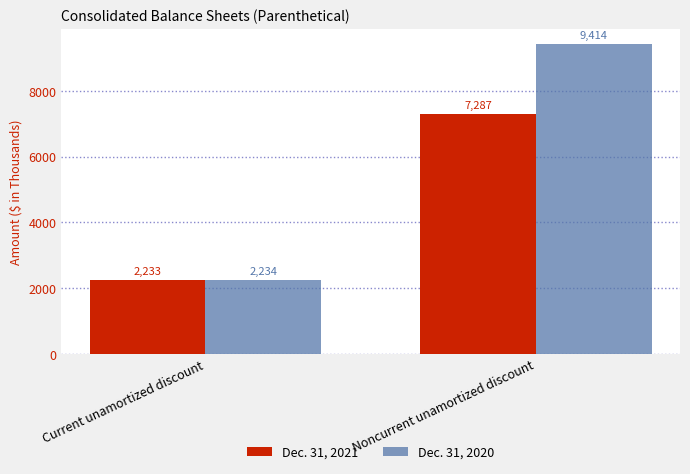

True or false: Dec. 31, 2020 has a value of 3695 at Current unamortized discount.

False